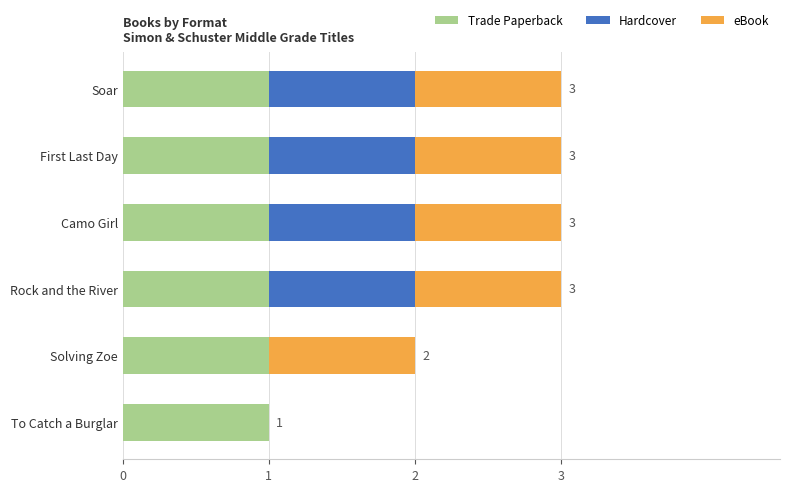

What is the total value across all series at First Last Day?

3